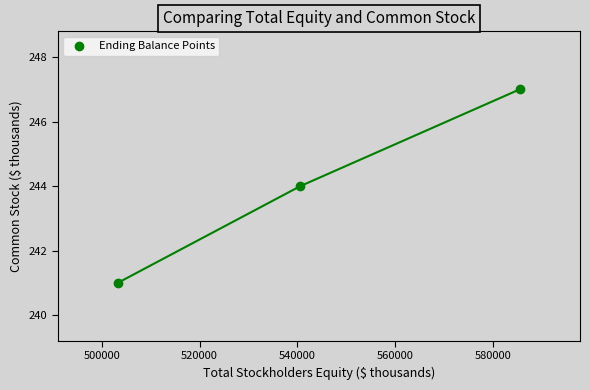

What is the range of Y values (max minus min)?

6